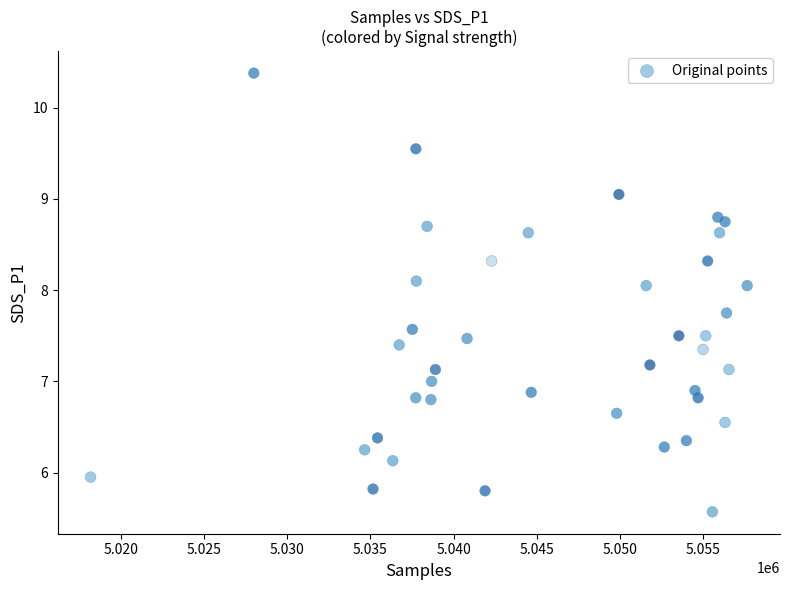

What is the range of X values (max minus min)?

39537.0